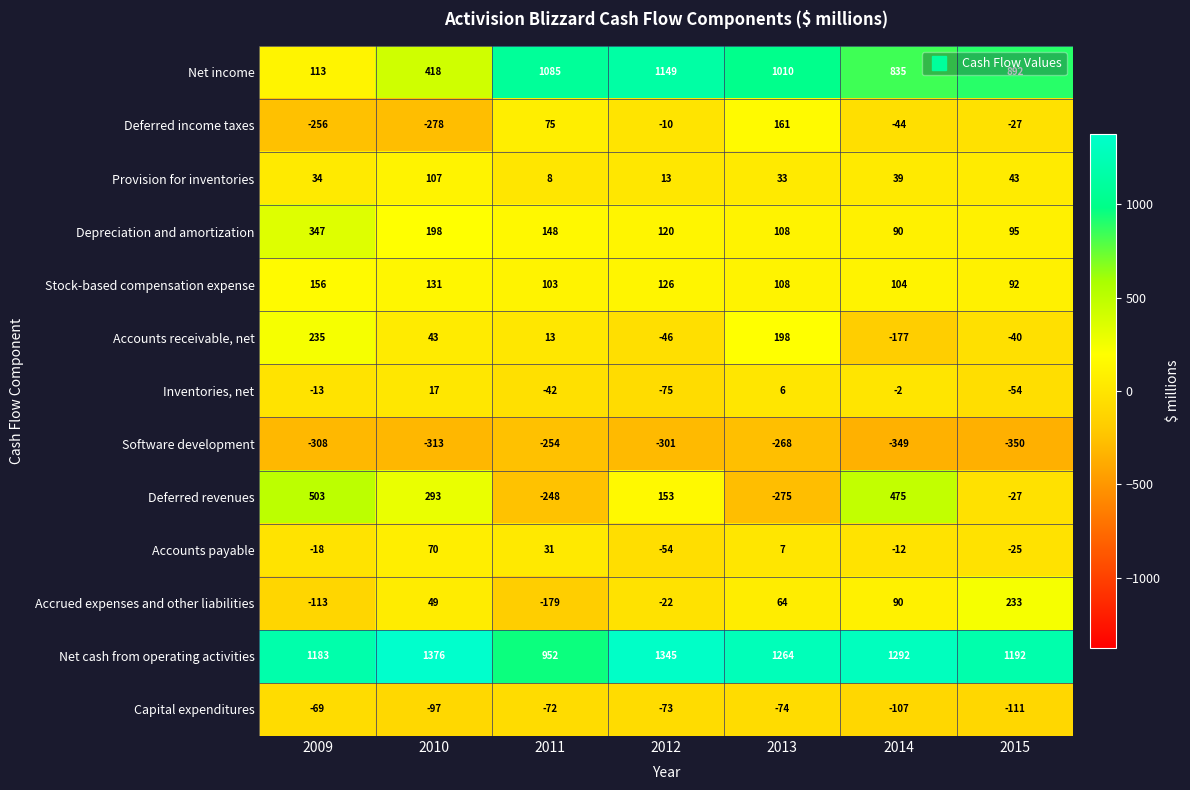

True or false: Net income has a value of 198 at 2009.

False